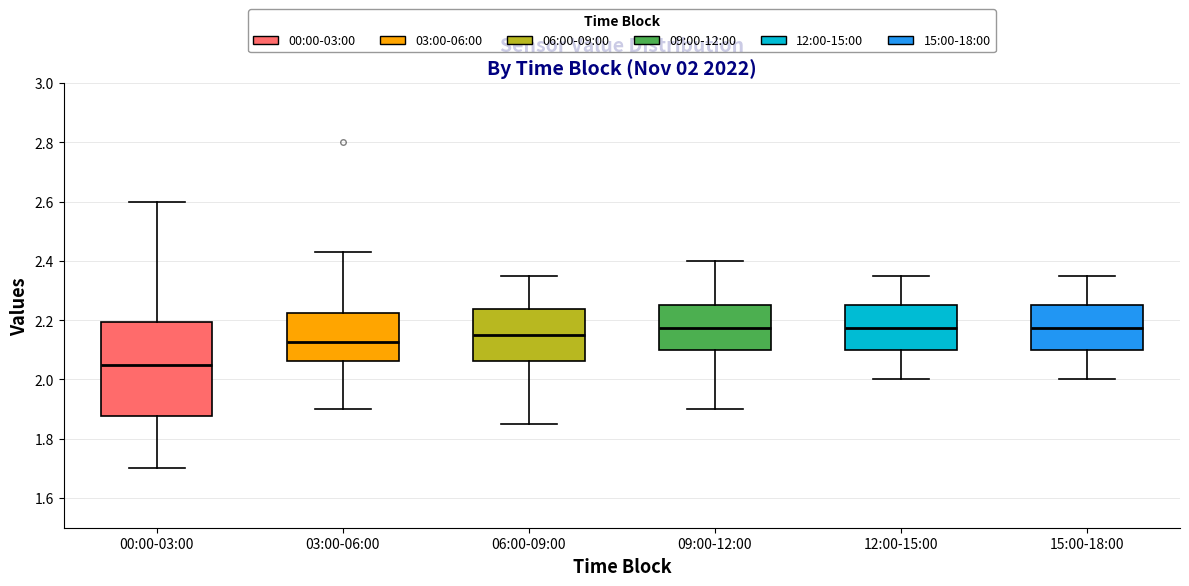

Which box is the tallest, from its lower edge to its upper edge?

00:00-03:00